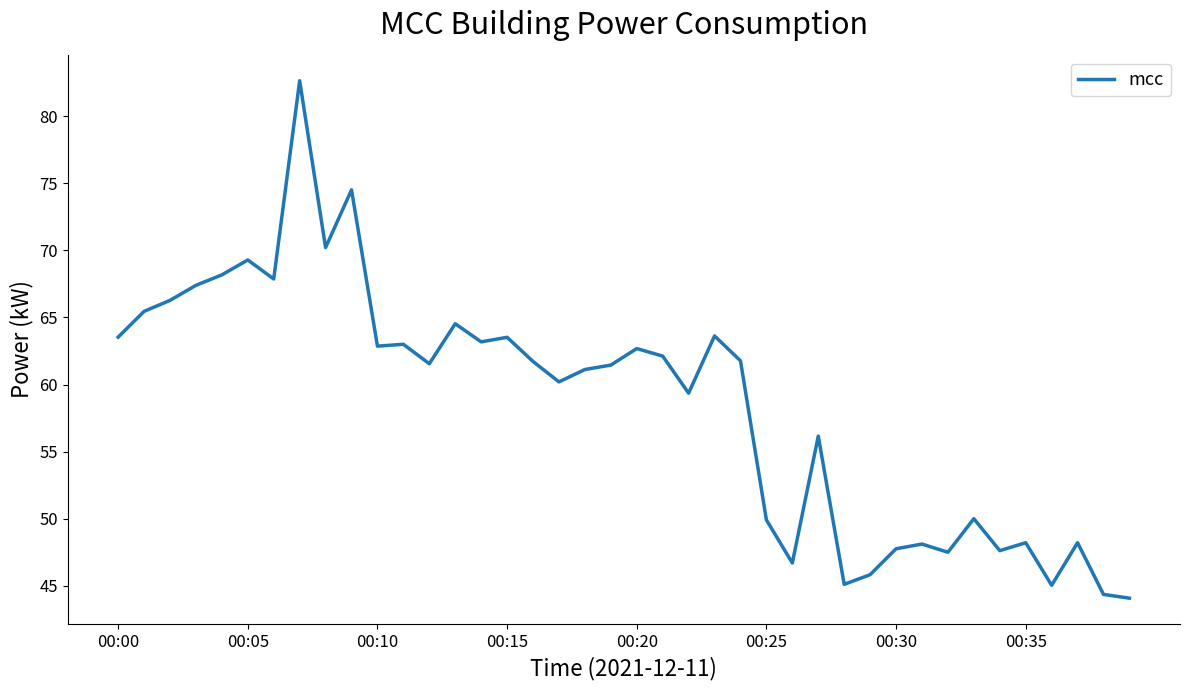

What is the difference between the maximum and minimum values?

38.5